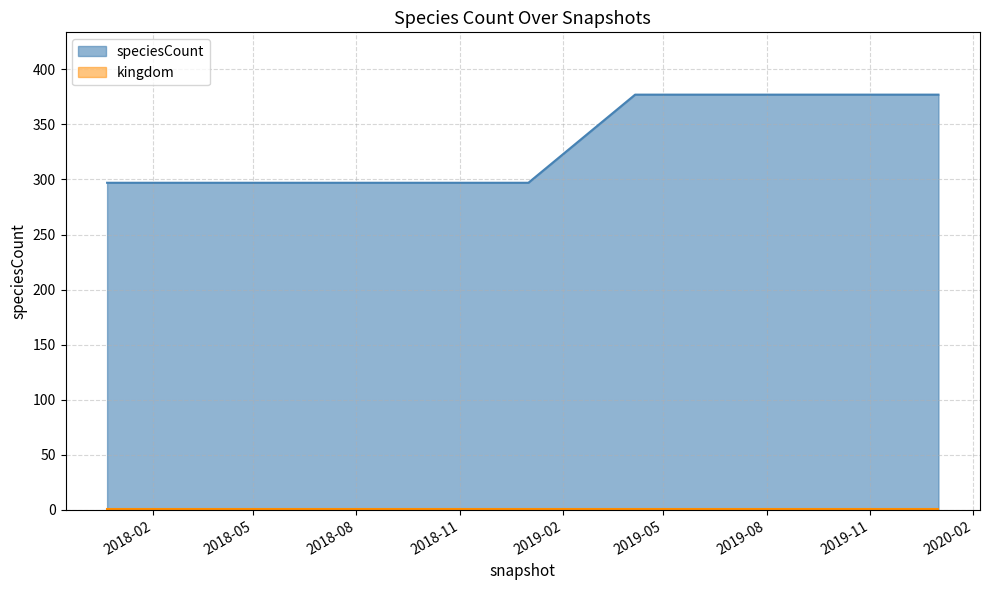

How many data points does each series have?

9